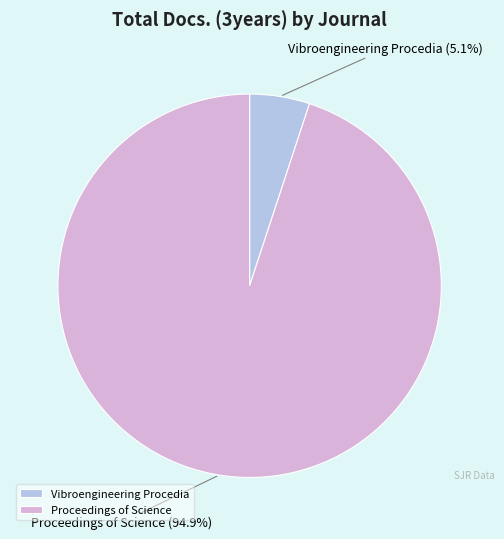

What percentage is NOT represented by Proceedings of Science?

5.1%